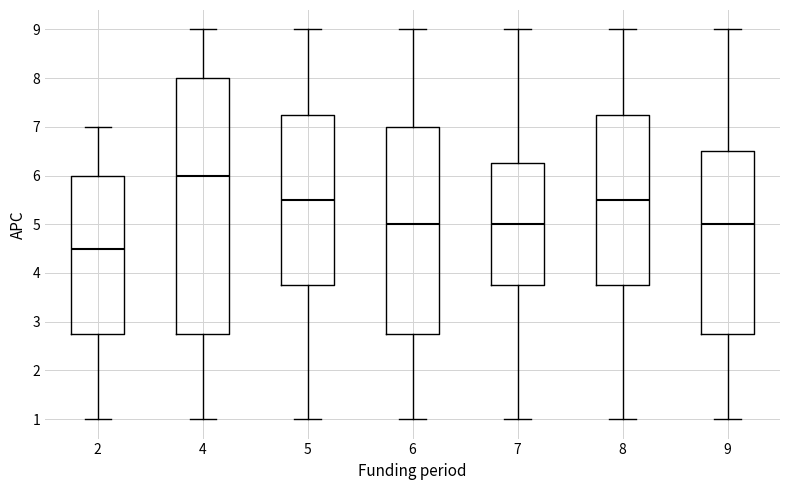

Where does the median line of the box at x = 8 sit on the y-axis? The values are not printed on the chart, so give them approximately, as read against the axis.

5.5